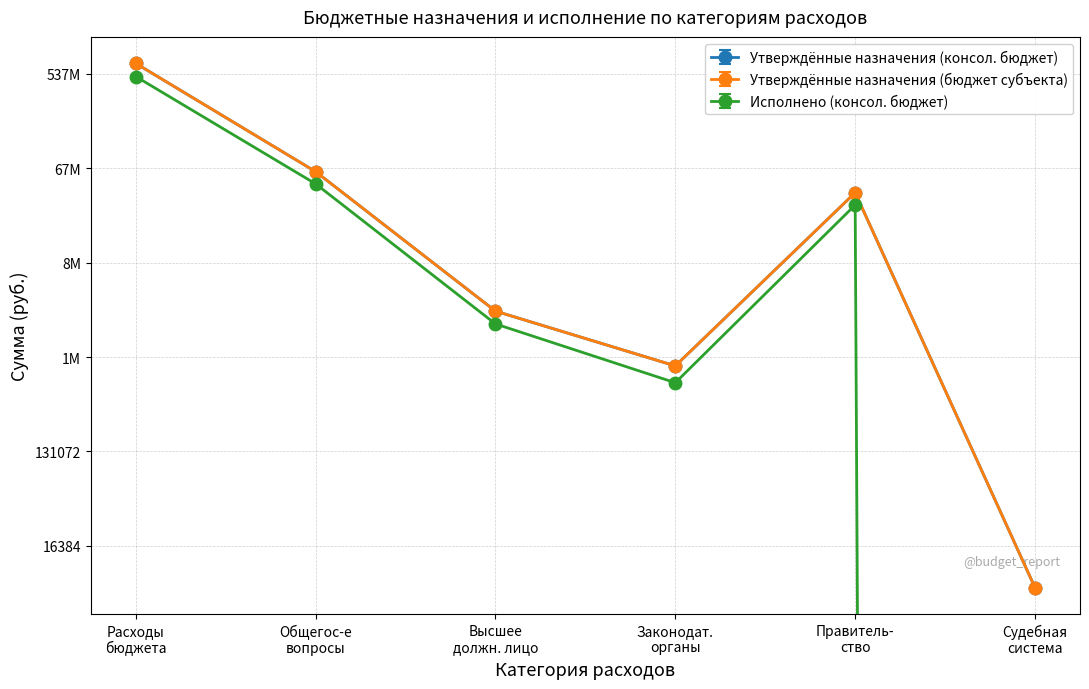

At which category does Исполнено (консол. бюджет) reach its first local peak?

Правитель- ство